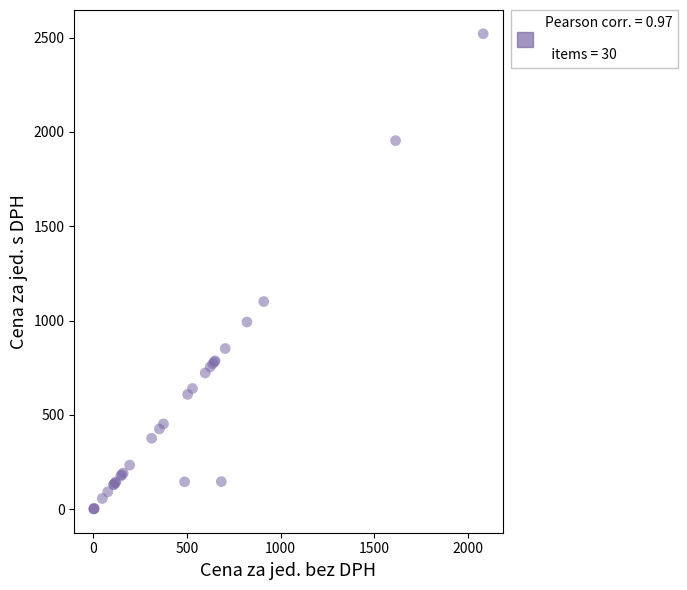

What Y value in the scatter plot is closest to 1261?

1101.2